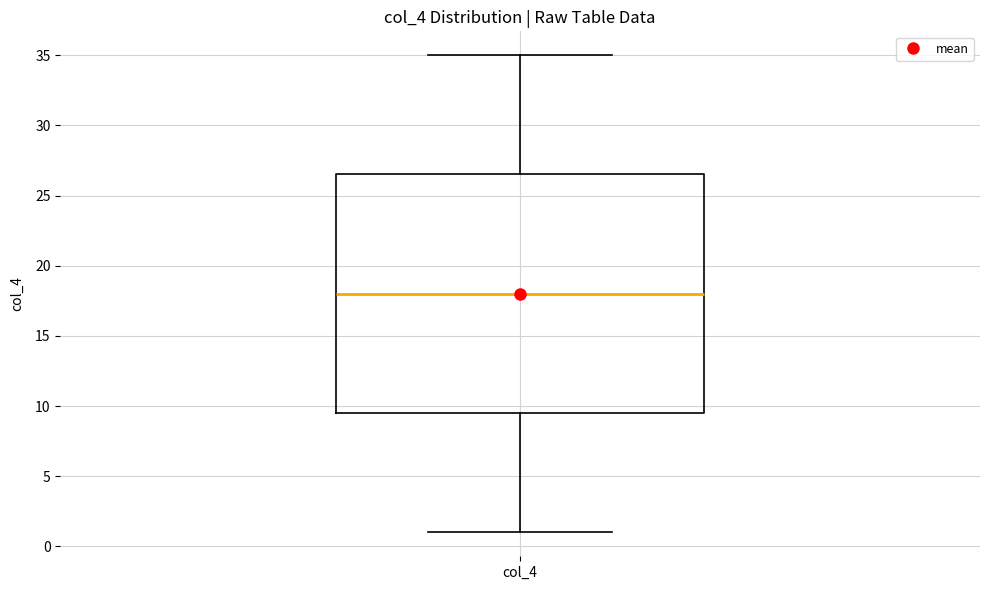

Transcribe this box plot: give where the median line is, the range the box spans, and where the two whiskers end, as read against the y-axis. The values are not printed on the chart, so give them approximately, as read against the axis.

median 18.0, box 9.5 to 26.5, whiskers 1.0 to 35.0